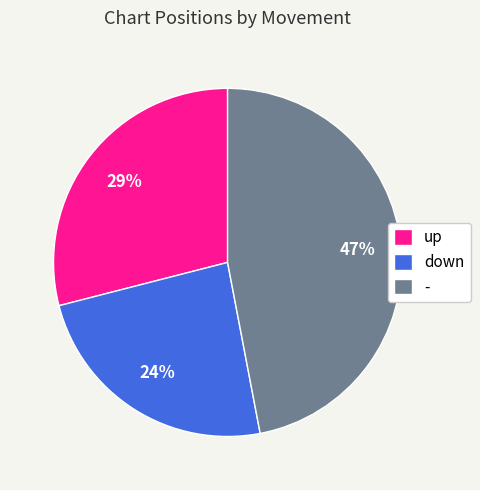

Is there a majority slice in this chart?

No